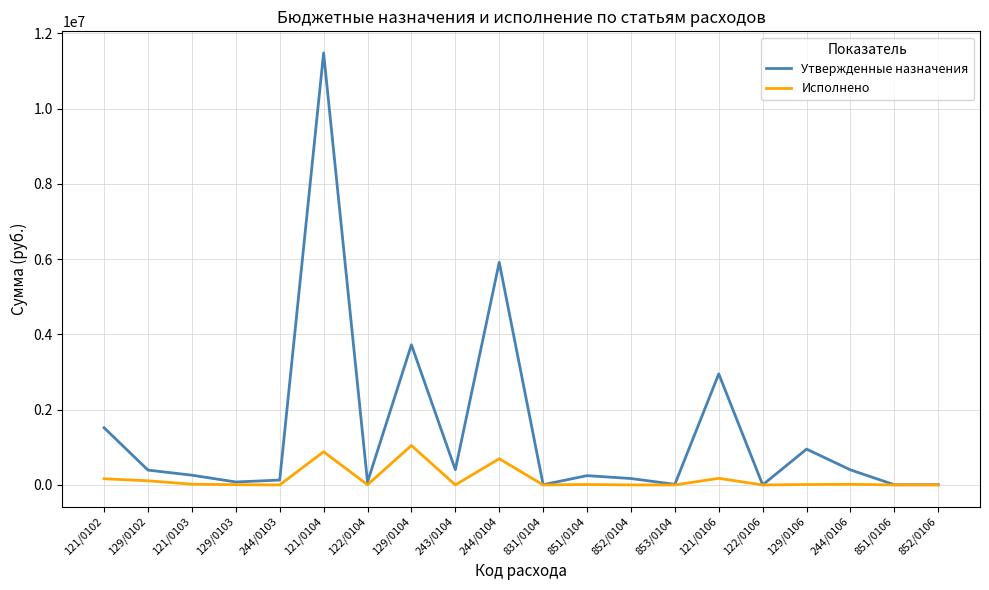

Which series has the widest spread of values?

Утвержденные назначения